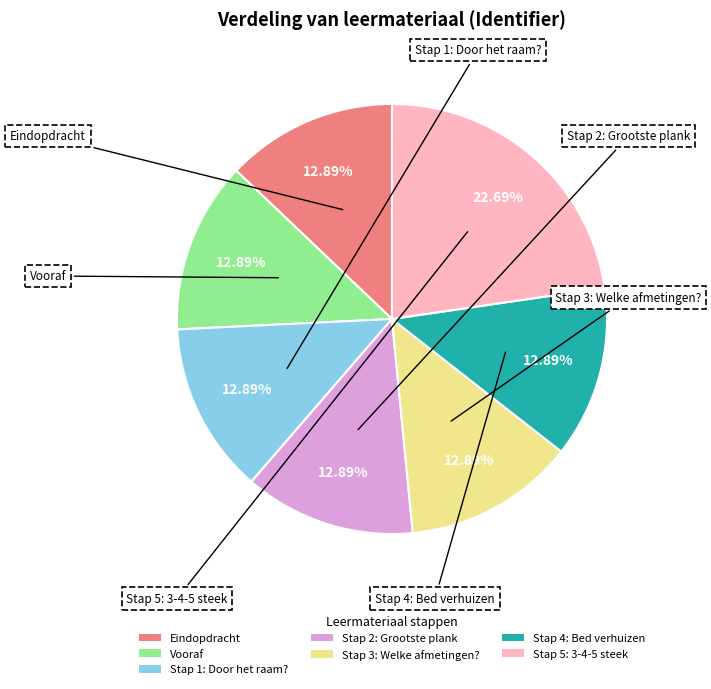

What is the ratio of the value at Stap 5: 3-4-5 steek to the value at Stap 4: Bed verhuizen?

1.8